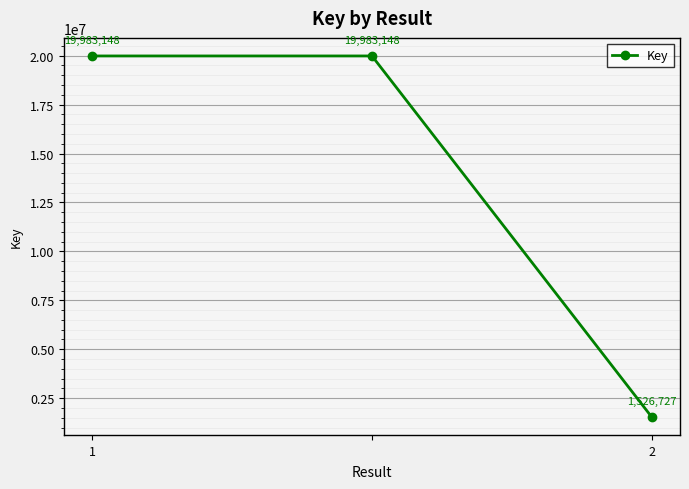

What is the sum of all values?

41493023